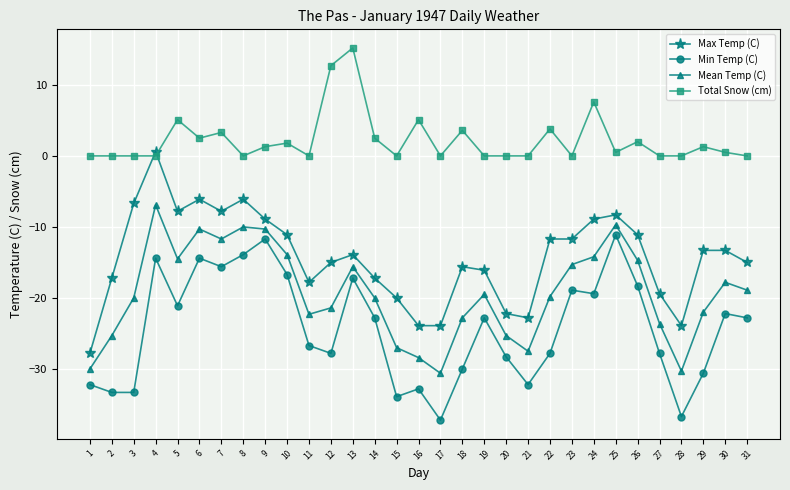

Which series has the widest spread of values?

Max Temp (C)